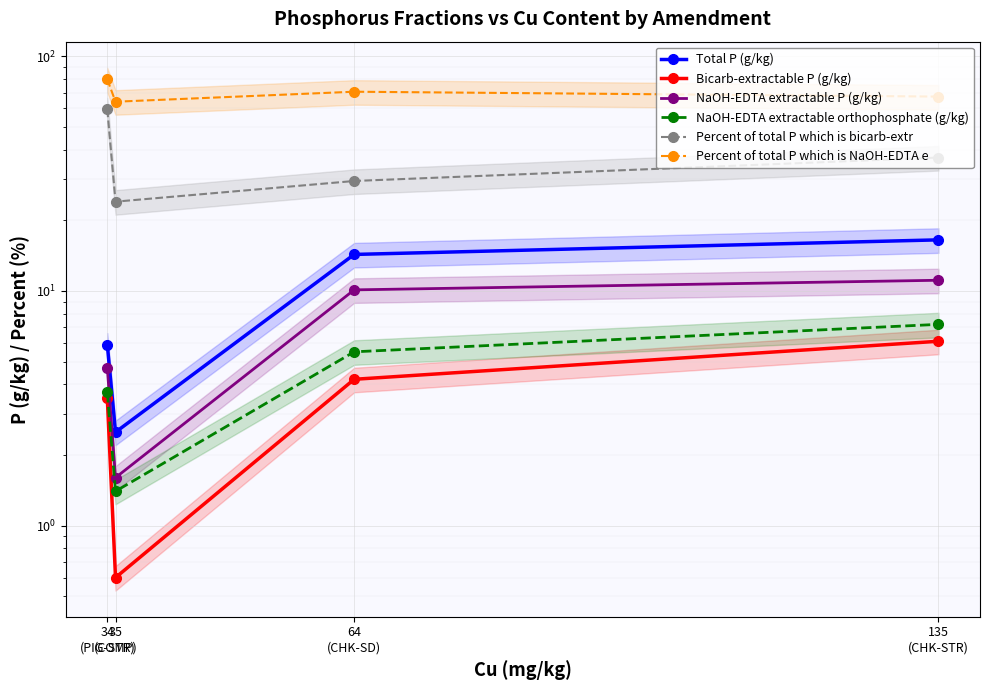

At which label does Percent of total P which is NaOH-EDTA e reach its peak?

34
(PIG-STR)